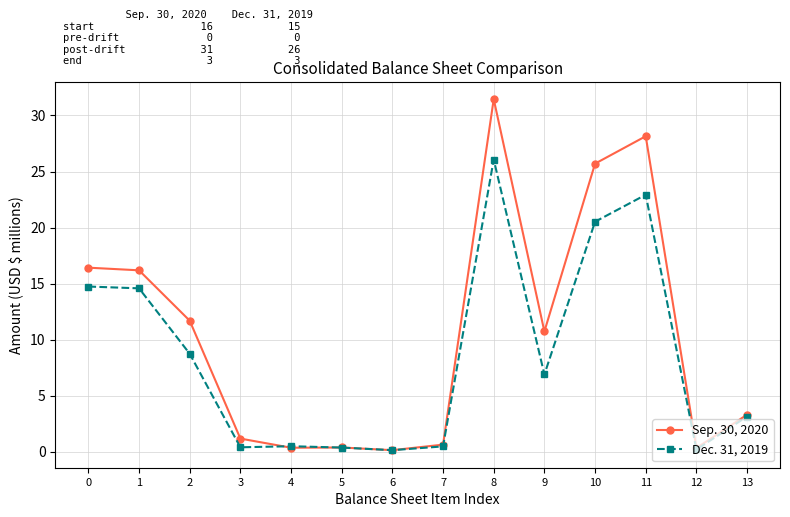

Is the value of Sep. 30, 2020 at 13 greater than the value of Dec. 31, 2019 at 3?

Yes